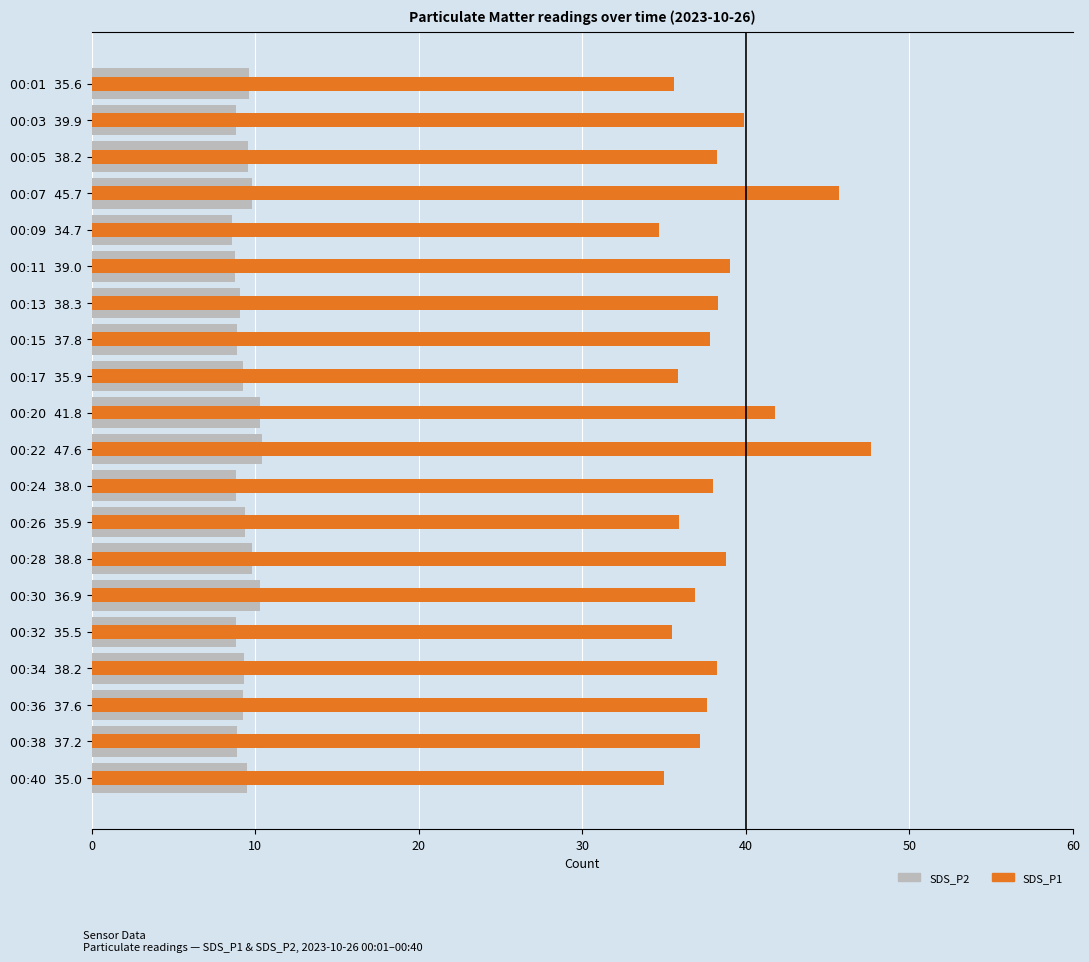

What is the difference between the maximum and second lowest values in the SDS_P2 series?

1.7